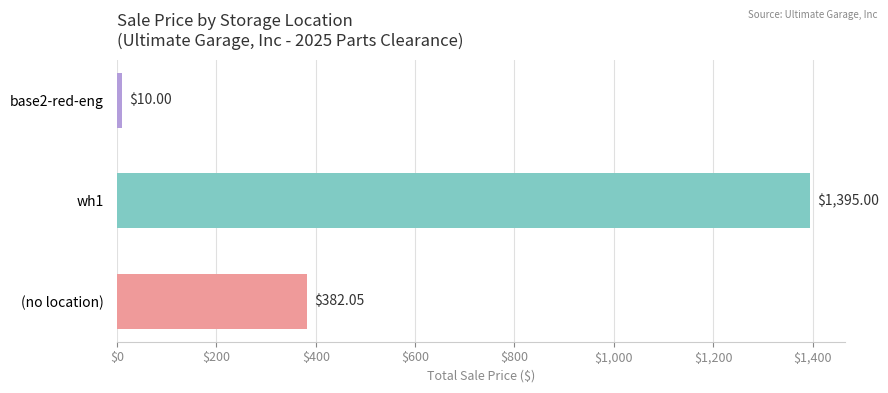

Rank the categories by value from highest to lowest.

wh1, (no location), base2-red-eng